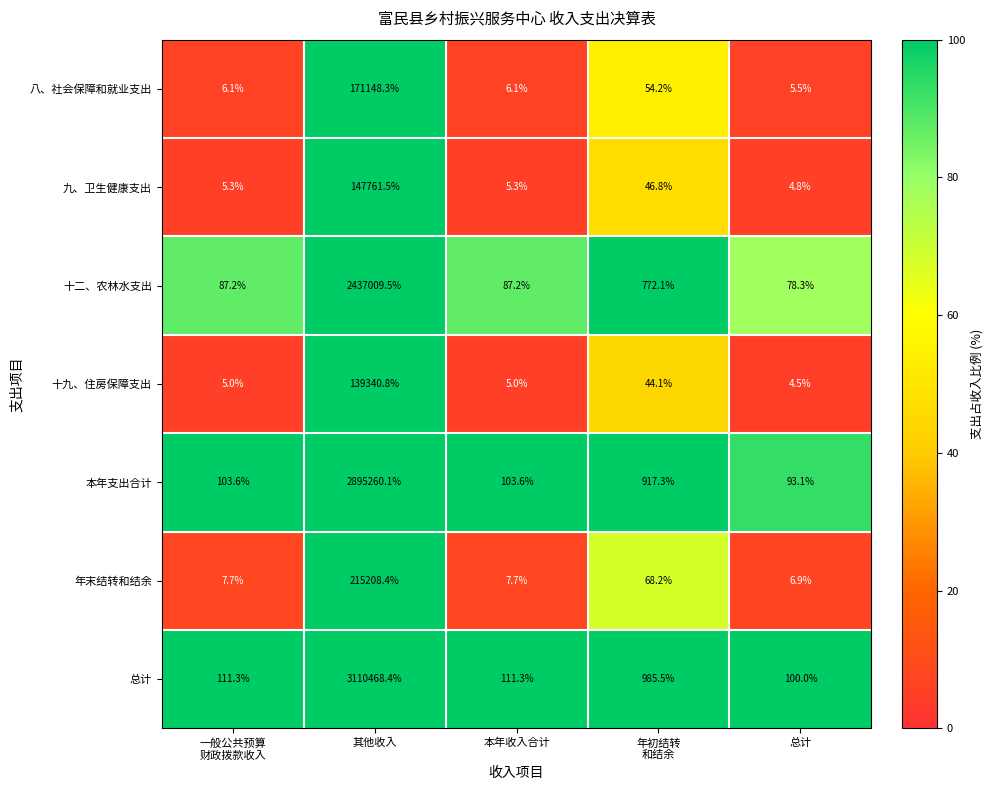

Between 本年收入合计 and 总计, which series saw the biggest shift?

总计